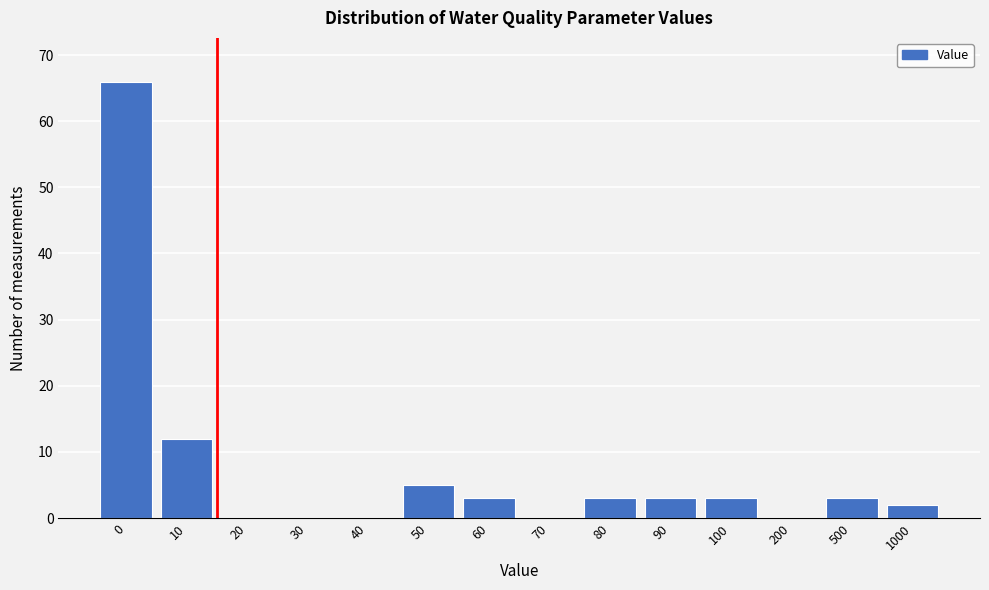

Reading left to right, list all the values displayed in this chart.

0=66	10=12	20=0	30=0	40=0	50=5	60=3	70=0	80=3	90=3	100=3	200=0	500=3	1000=2